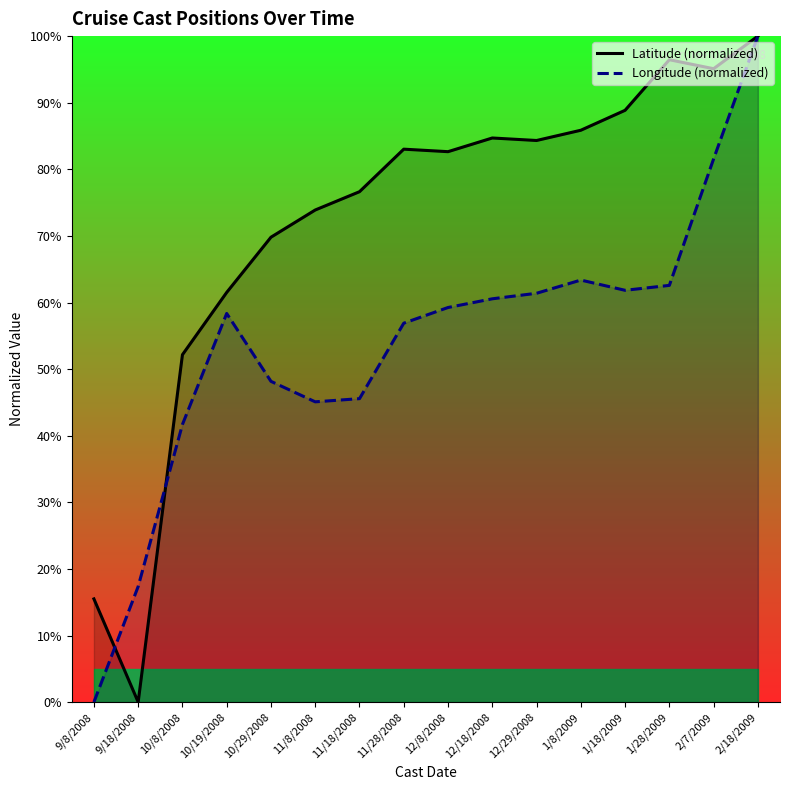

At which label does Latitude (normalized) reach its peak?

2/18/2009